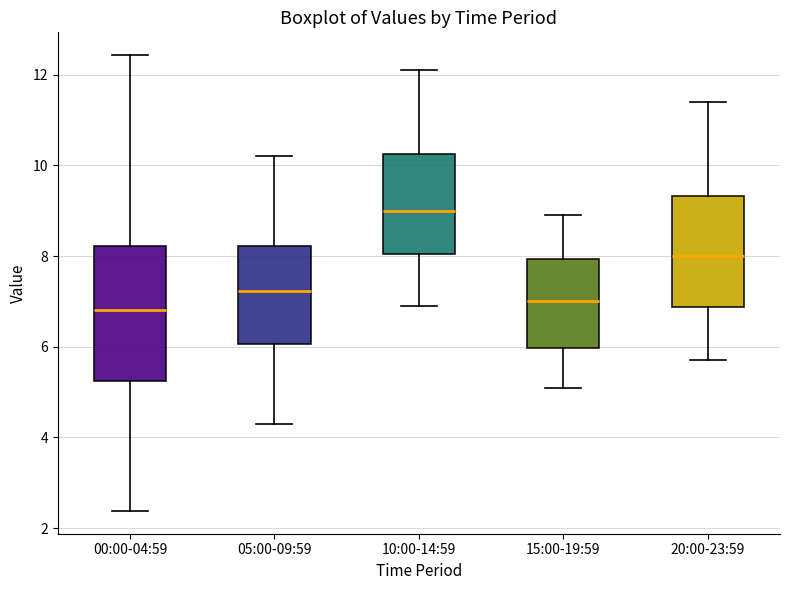

Where does the median line of the box for 15:00-19:59 sit on the y-axis? The values are not printed on the chart, so give them approximately, as read against the axis.

7.0